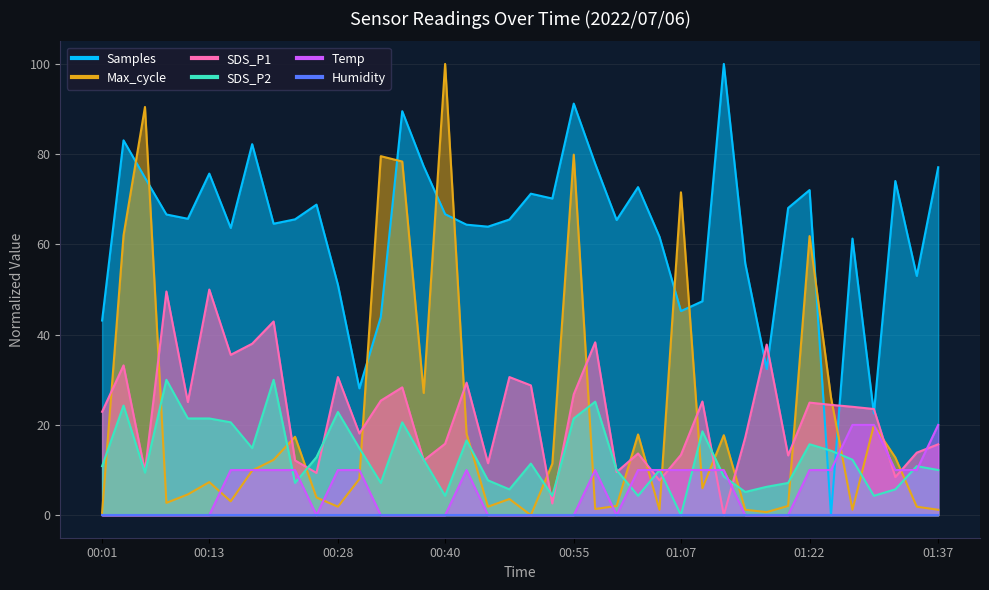

How many intersections are there between Max_cycle and SDS_P1?

18